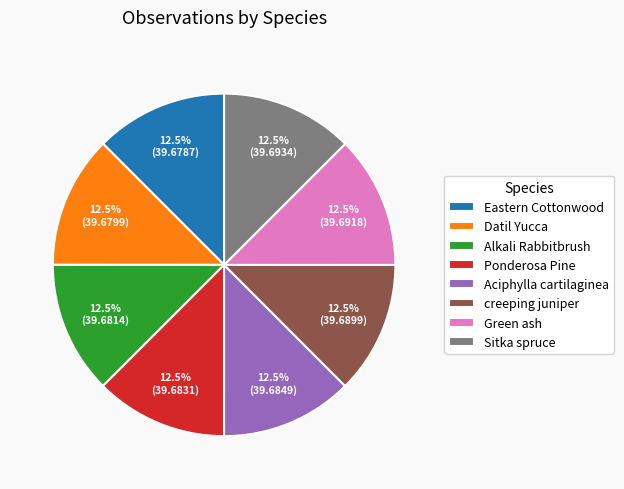

To the nearest percent, what is the average slice percentage?

12%